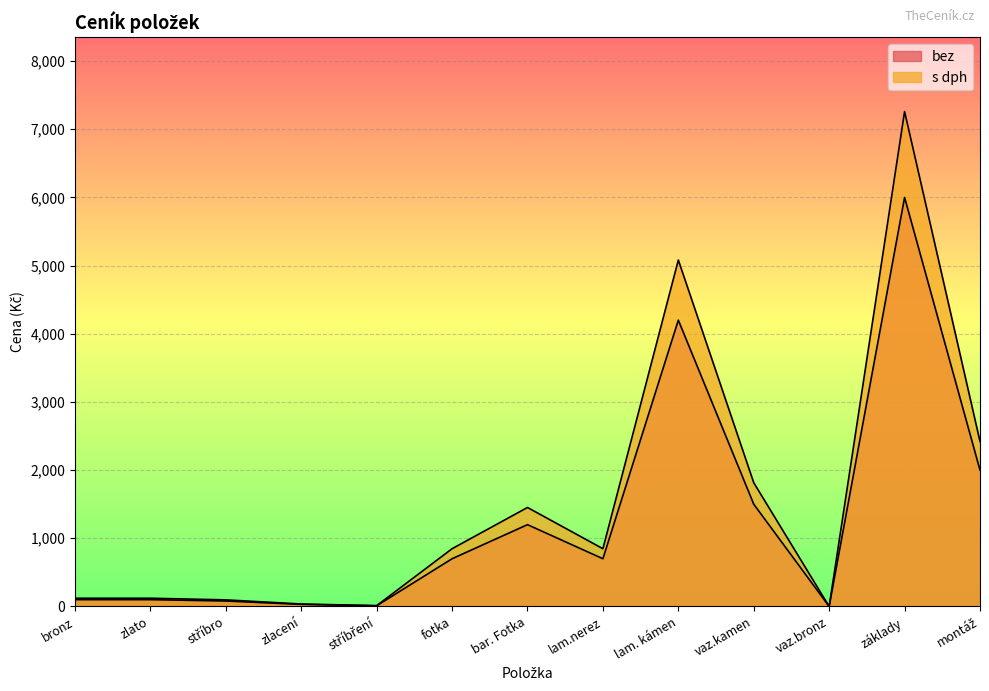

At which category is the sum across all series the highest?

základy